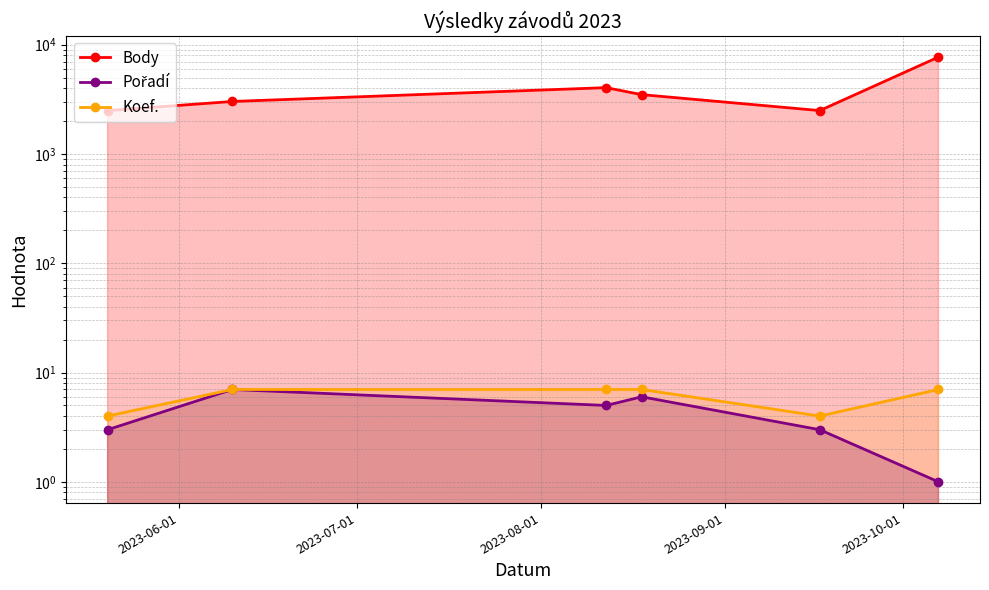

Is the value of Pořadí at 2023-08-01 greater than the value of Koef. at 5?

No